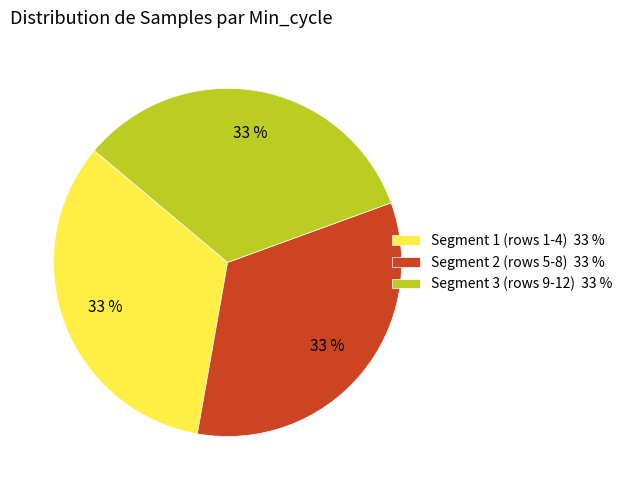

Count the number of slices in the pie.

3